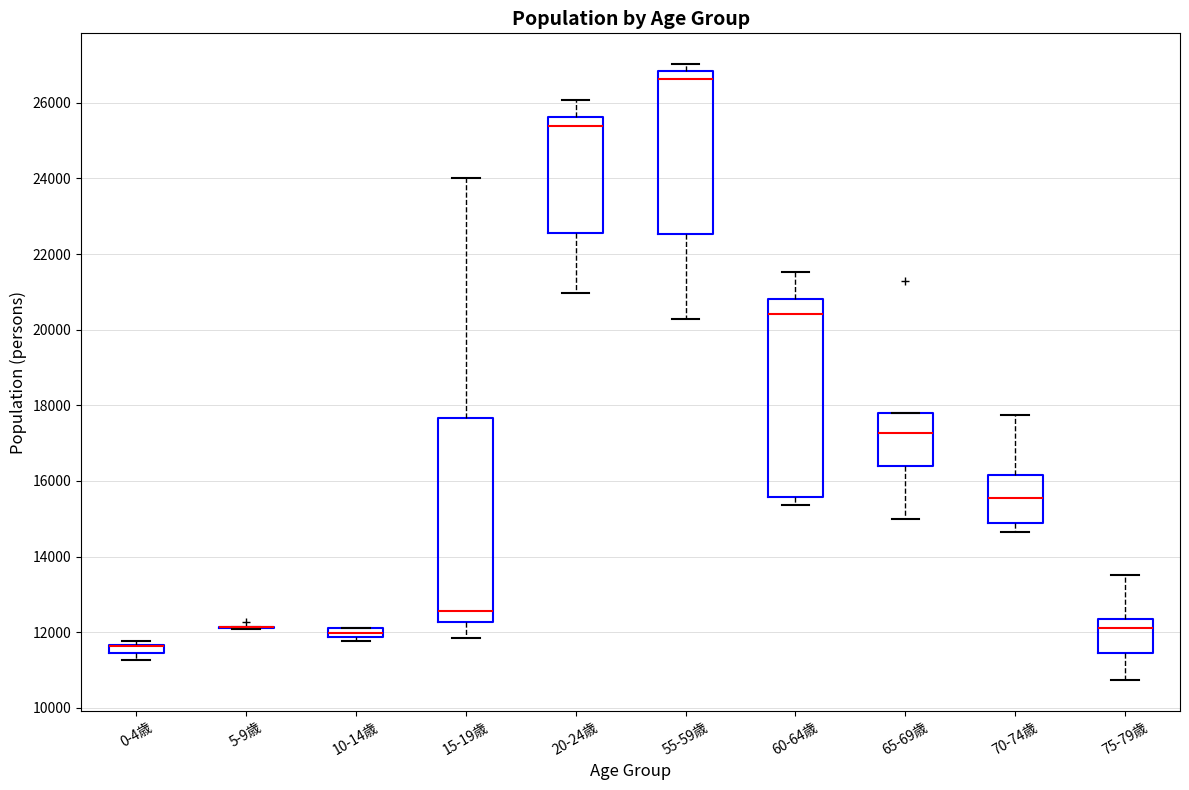

Where does the upper whisker of the box for 60-64歳 end on the y-axis? The values are not printed on the chart, so give them approximately, as read against the axis.

21600